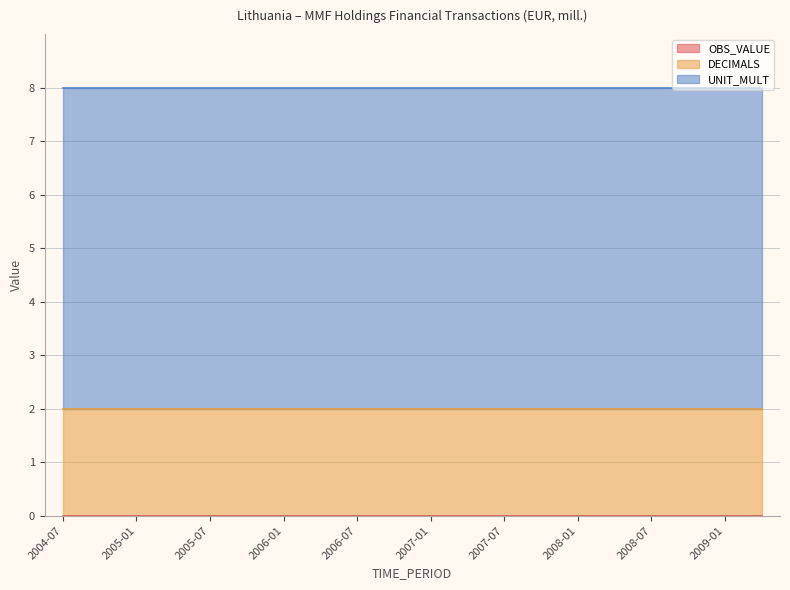

What position from the right is 2007-10?

7